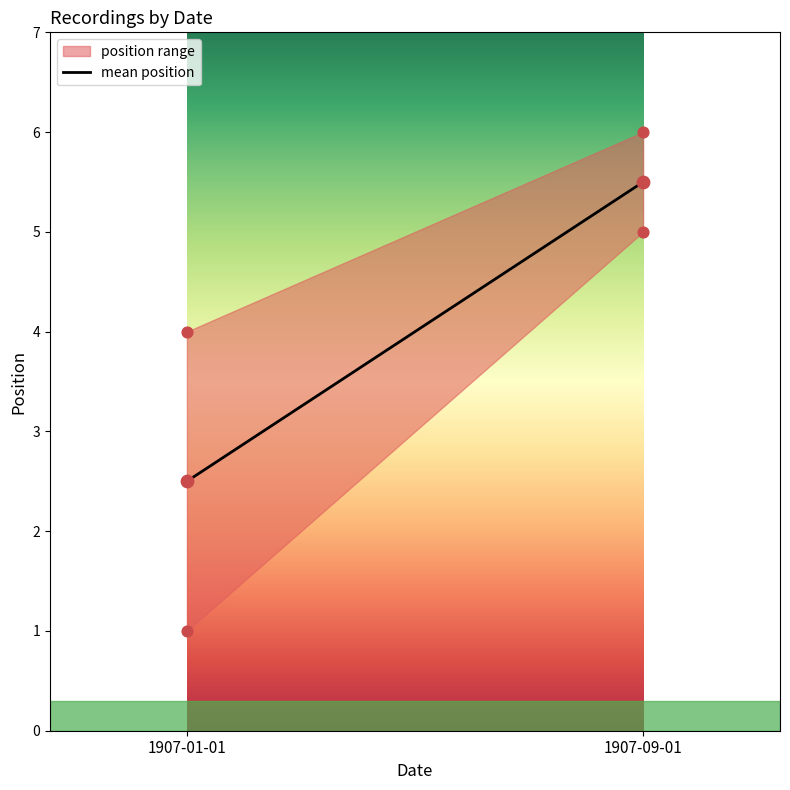

Between 1907-01-01 and 1907-01-01, which is larger?

1907-01-01